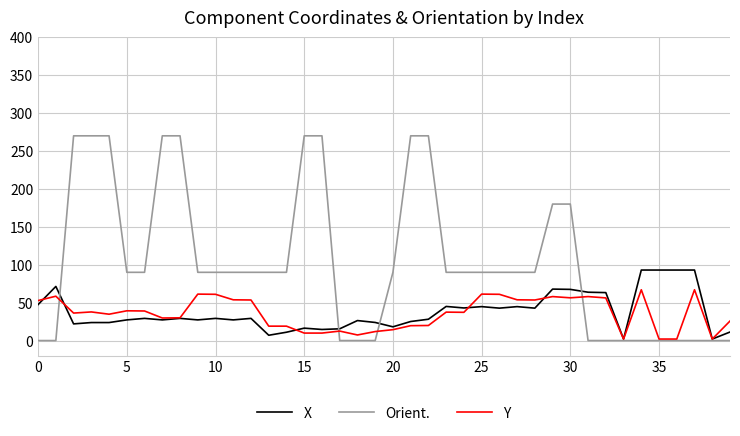

What is the maximum value shown in the chart?

270.0